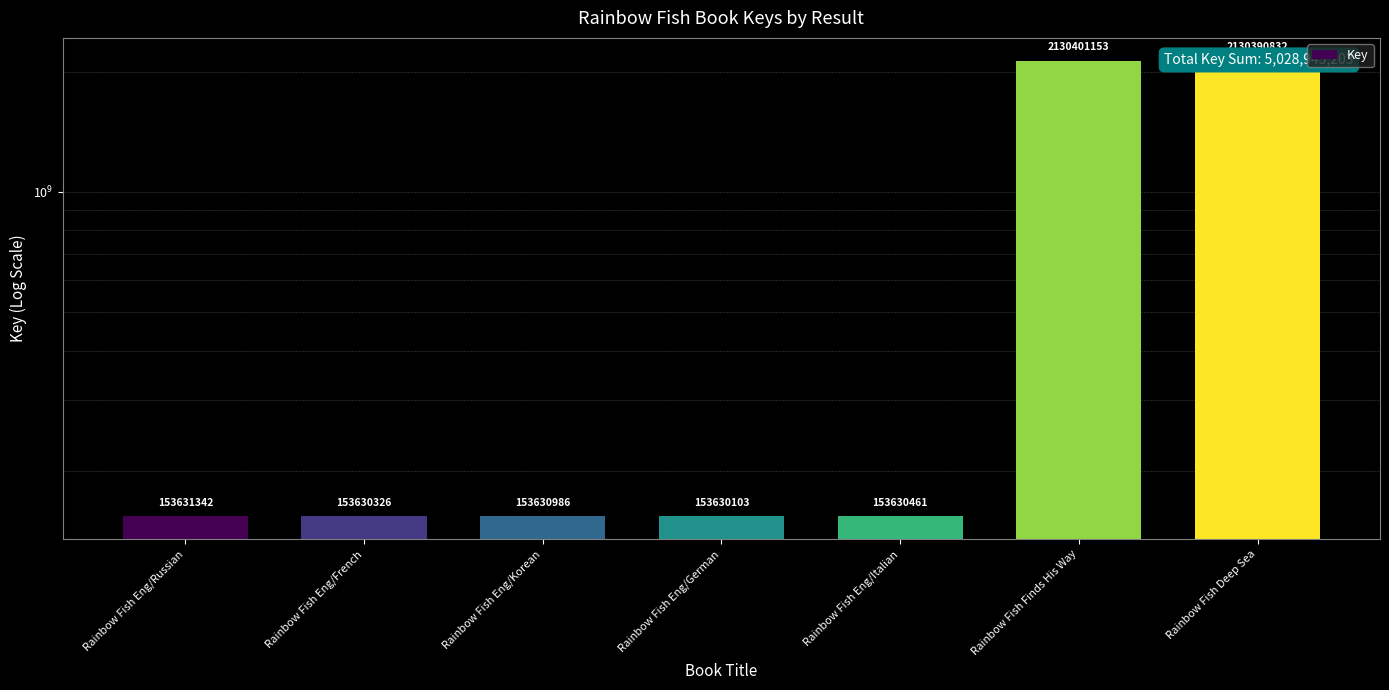

What is the label of the 4th bar from the left?

Rainbow Fish Eng/German